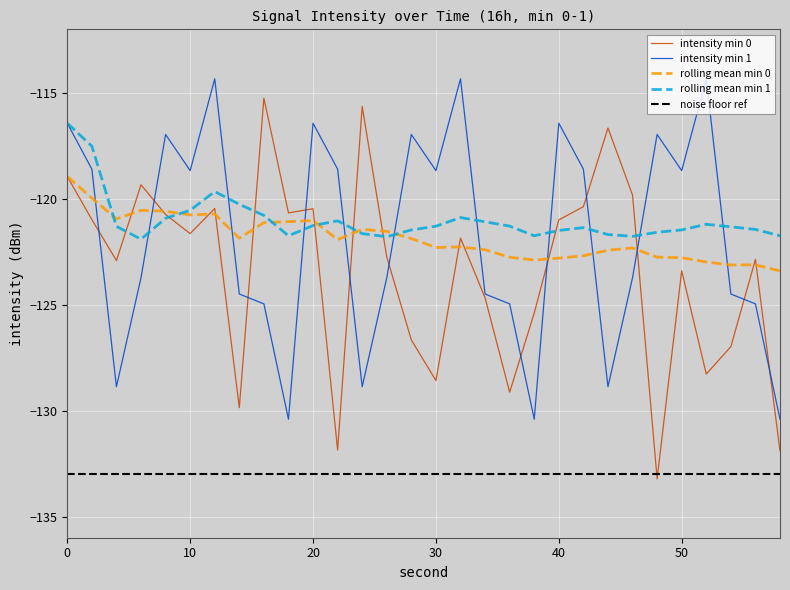

At which category does the chart reach its peak across all series?

32